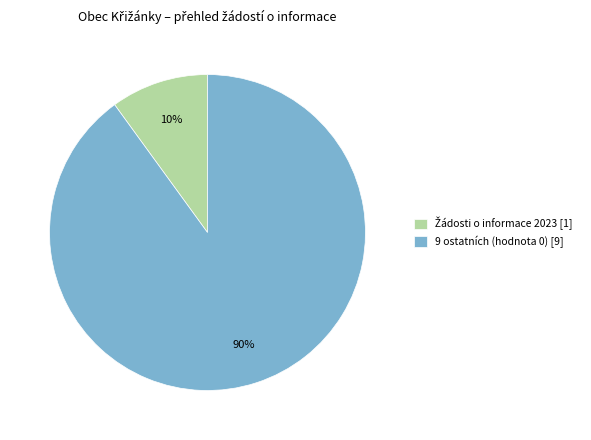

Count the number of slices in the pie.

2